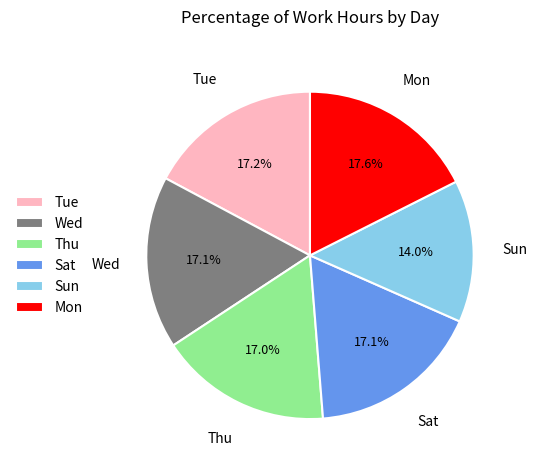

True or false: Mon accounts for 18% of the total.

True